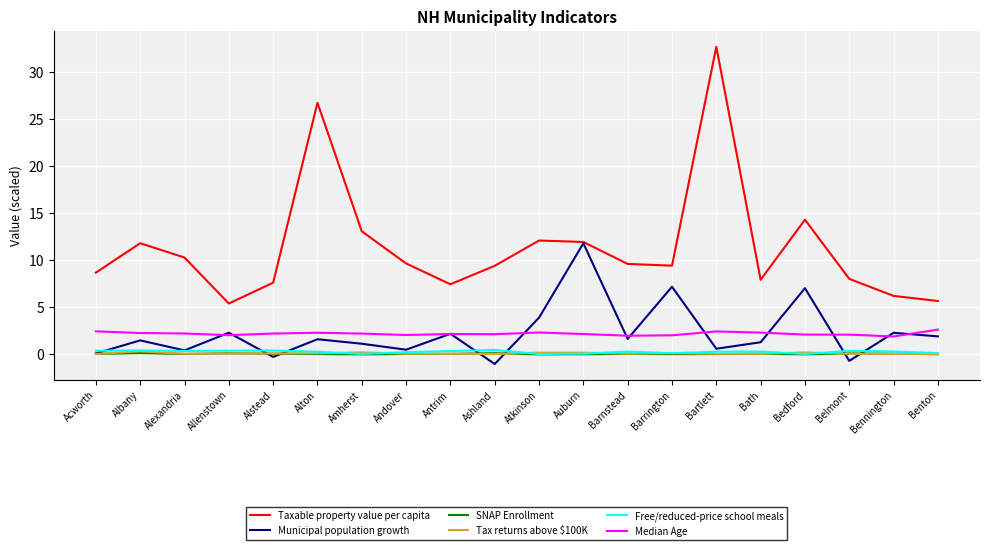

True or false: Municipal population growth has a value of 4.0 at Bennington.

False